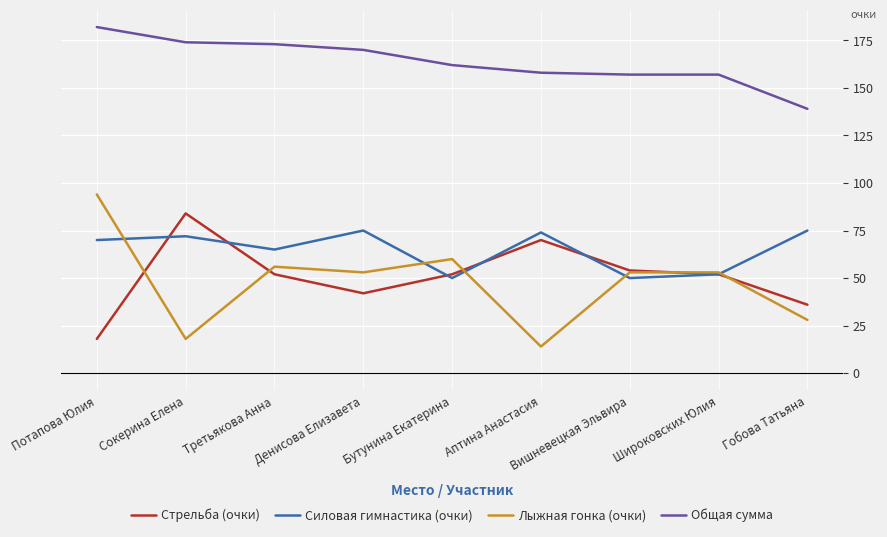

Which series changed the most between Денисова Елизавета and Широковских Юлия?

Силовая гимнастика (очки)